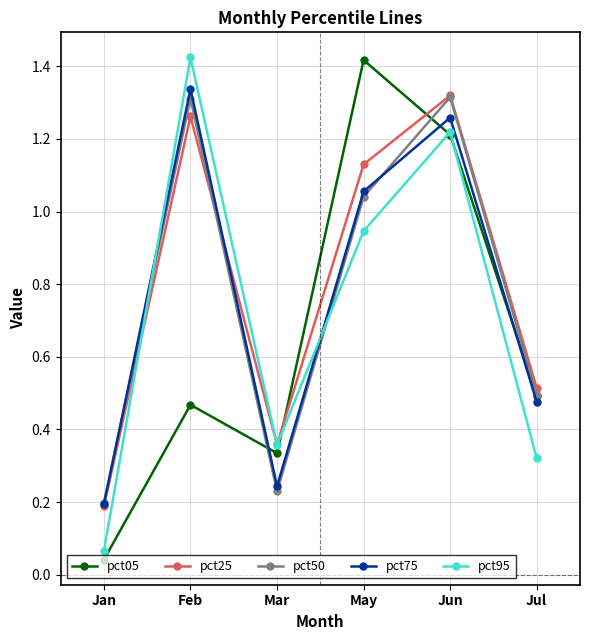

How many interior local peaks does the pct50 series have?

2